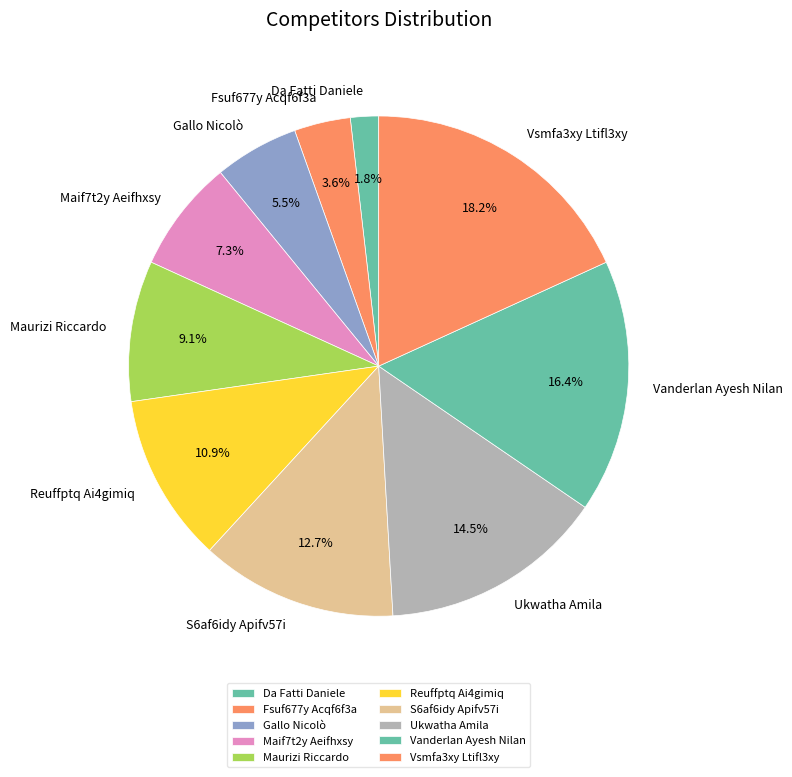

How many slices are in this pie chart?

10